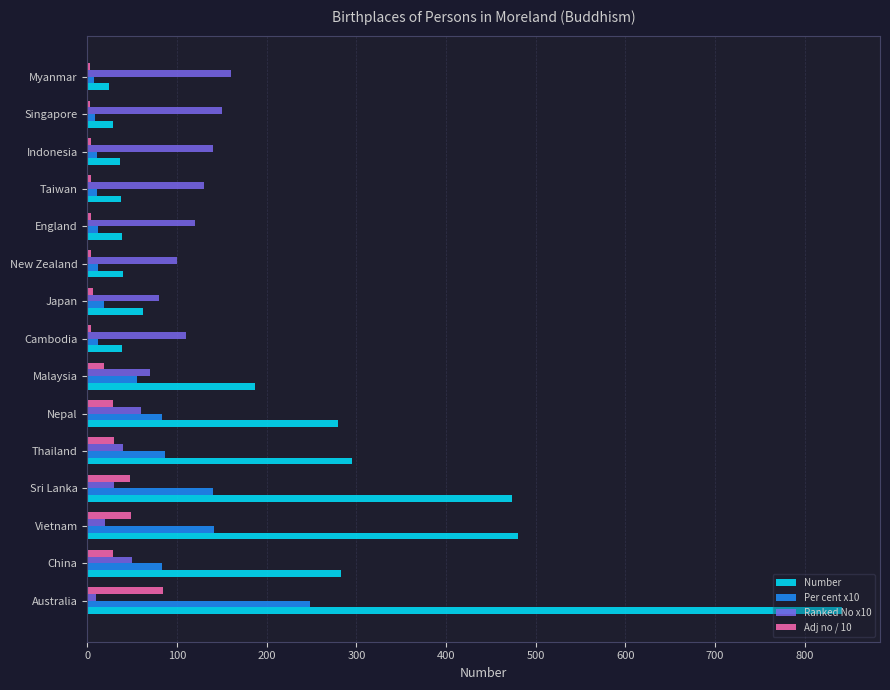

What is the highest value of the Per cent x10 series?

248.4